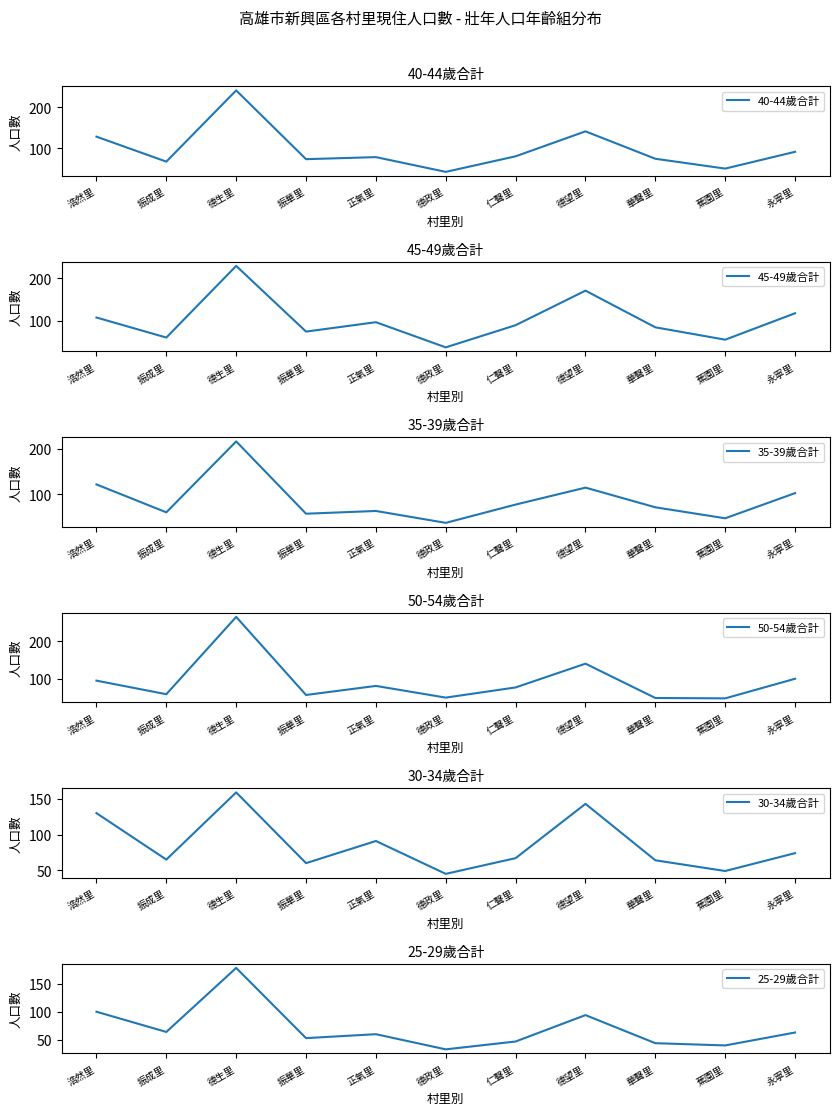

How many values in the 40-44歲合計 series exceed 78?

5